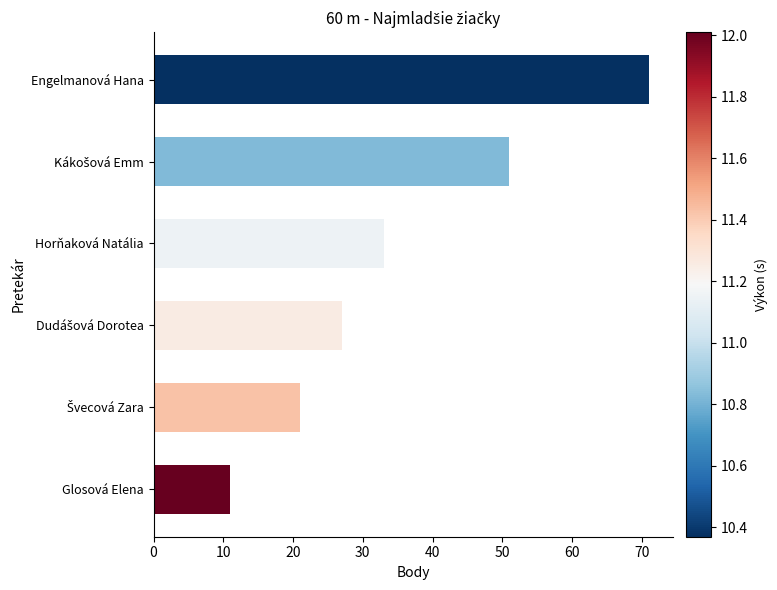

Between Glosová Elena and Engelmanová Hana, which is larger?

Engelmanová Hana